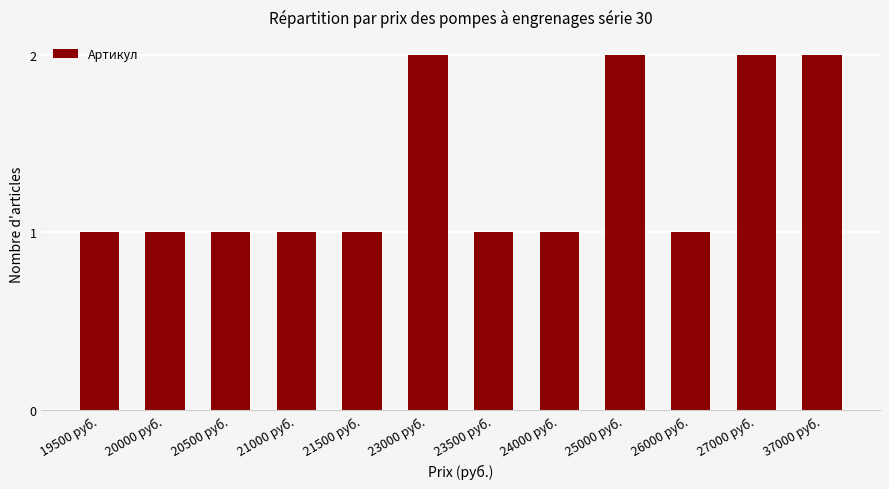

The chart shows a value of 1 at 21000 руб.. True or false?

True